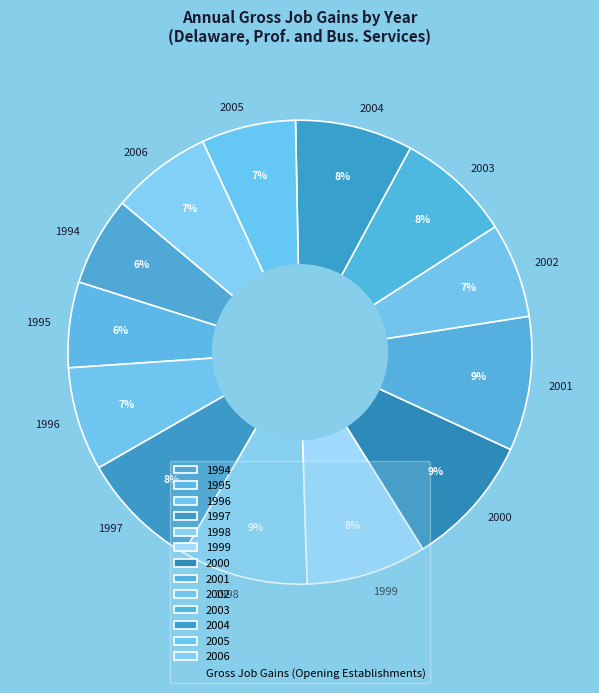

To the nearest percent, what is the average slice percentage?

8%